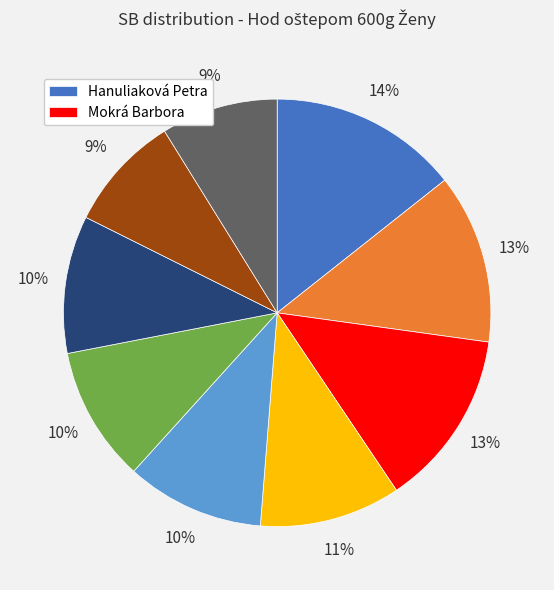

To the nearest percent, what is the average slice percentage?

11%